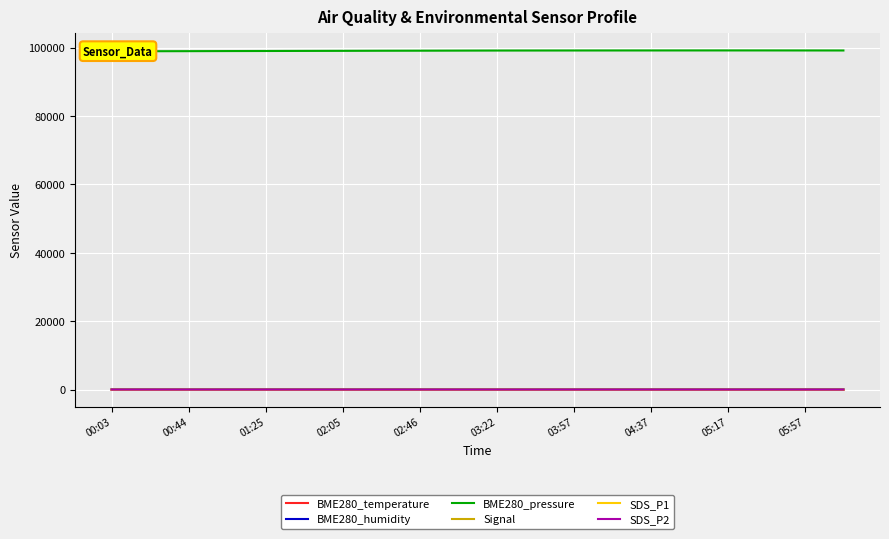

What are all the series names shown in the legend?

BME280_temperature, BME280_humidity, BME280_pressure, Signal, SDS_P1, SDS_P2